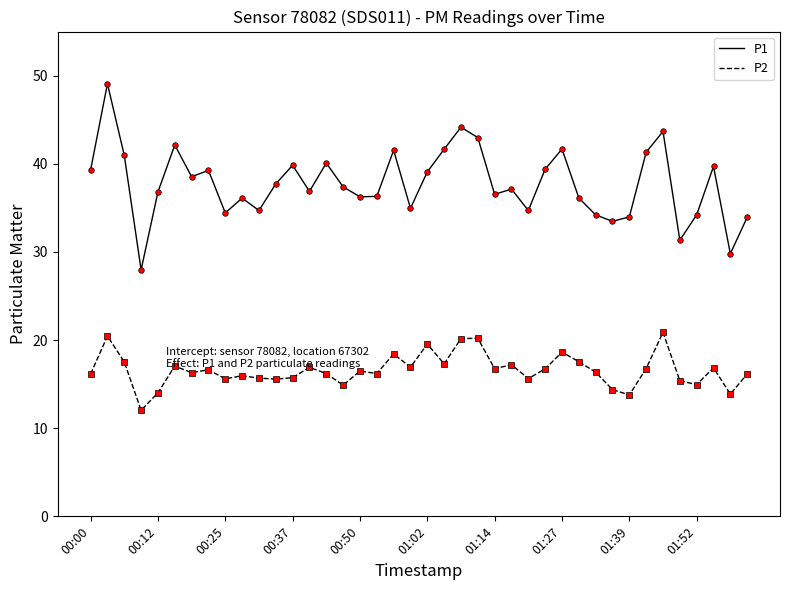

At how many categories does at least one series exceed 25?

40